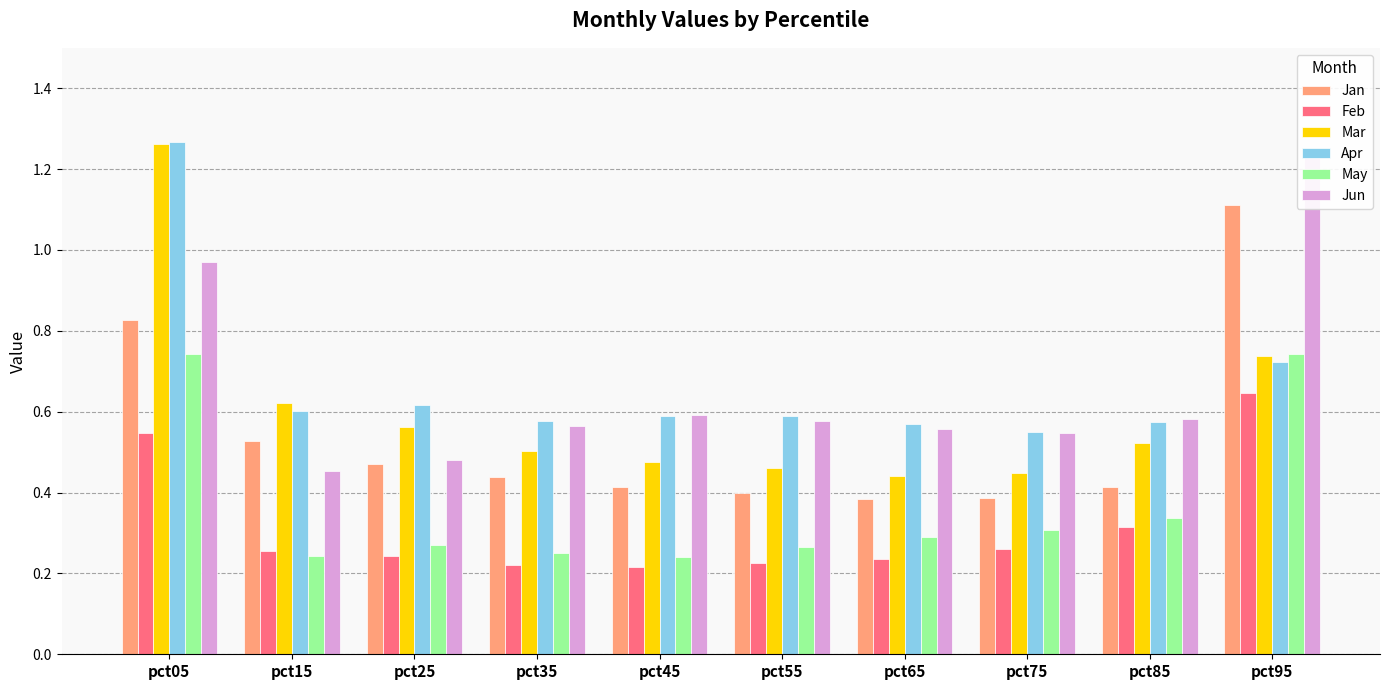

Between pct45 and pct85, which series saw the biggest shift?

Feb